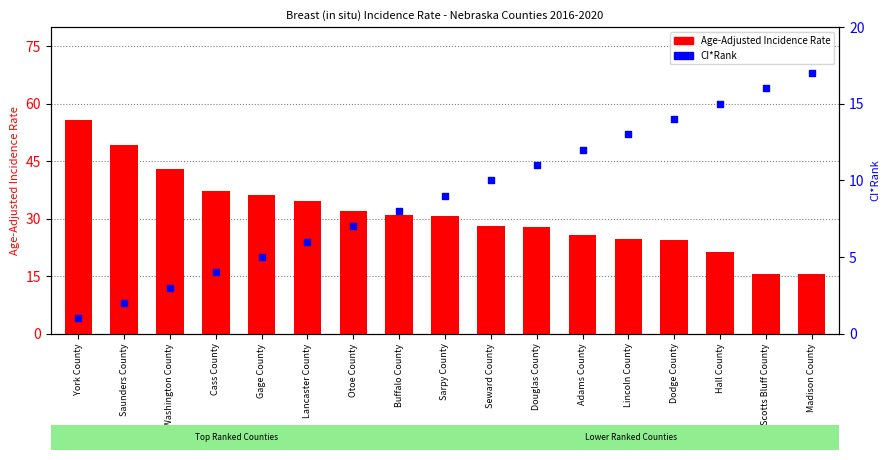

Is the value of CI*Rank at Saunders County greater than the value of Age-Adjusted Incidence Rate at Otoe County?

No